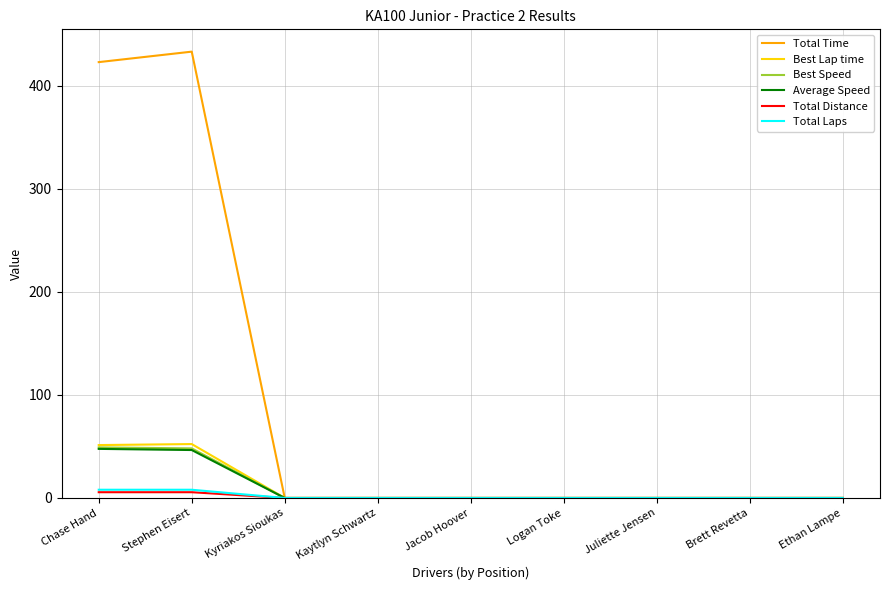

Which label corresponds to the largest value in the chart?

Stephen Eisert